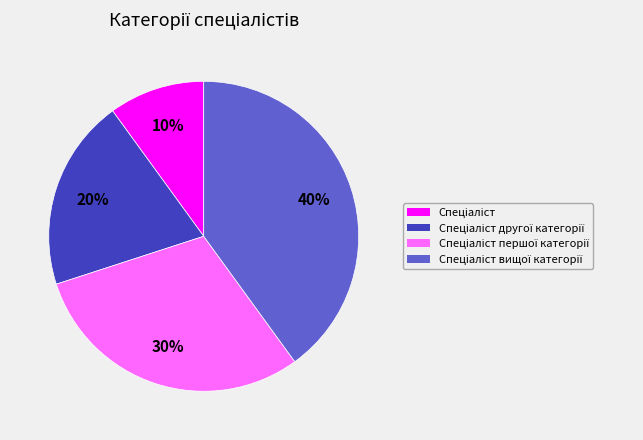

To the nearest percent, what is the average slice percentage?

25%